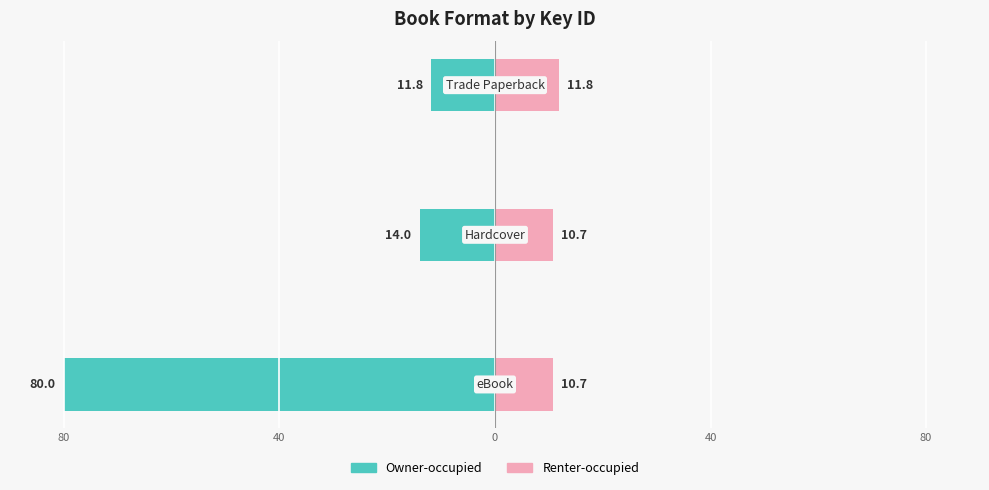

Reading left to right, extract all data points from this chart.

Owner-occupied: -80.0	-14.0	-11.8
Renter-occupied: 10.7	10.7	11.8